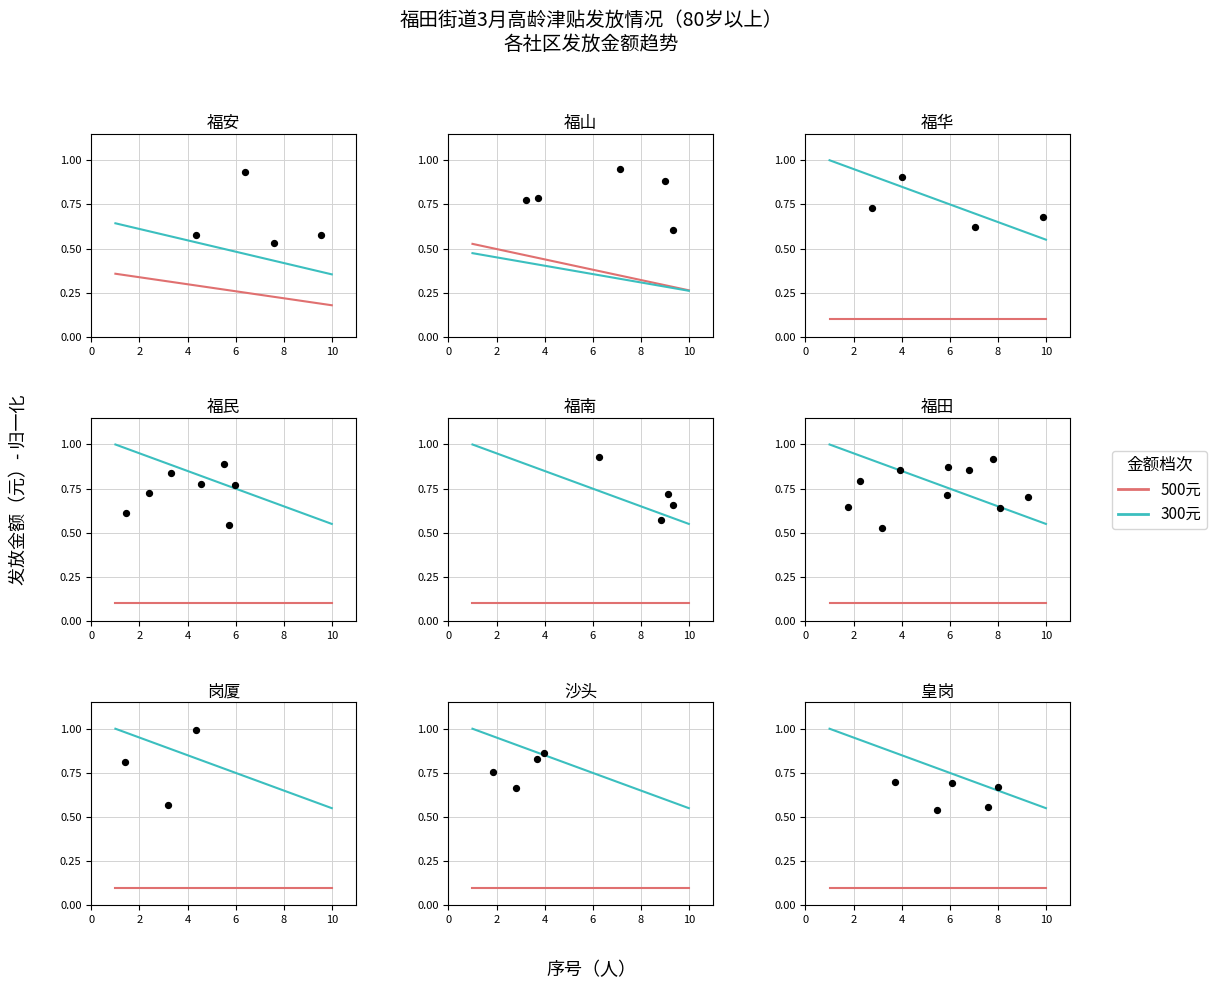

Which series has the largest total across all categories?

300元